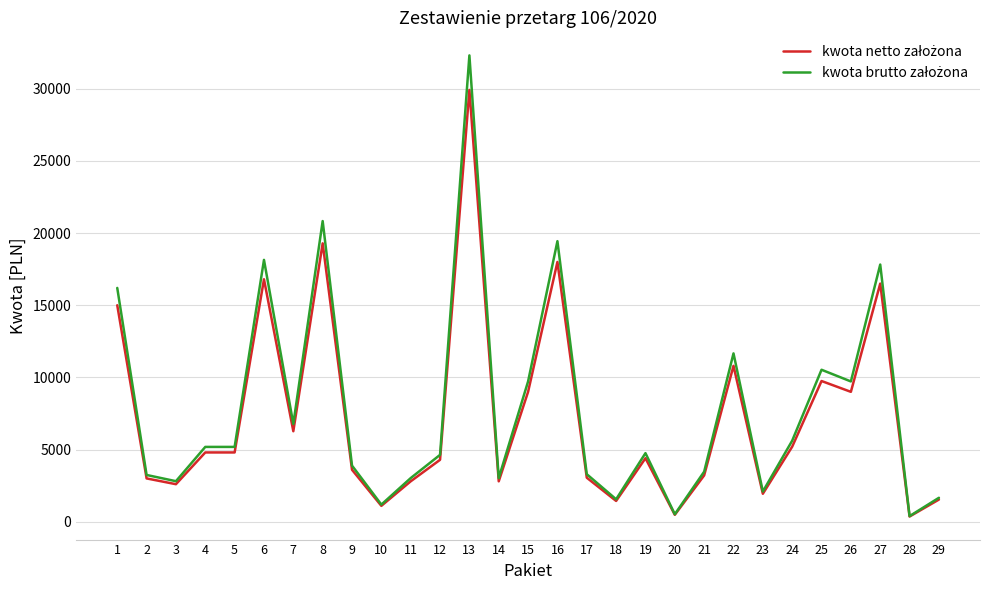

What is the total value across all series at 10?

2288.0